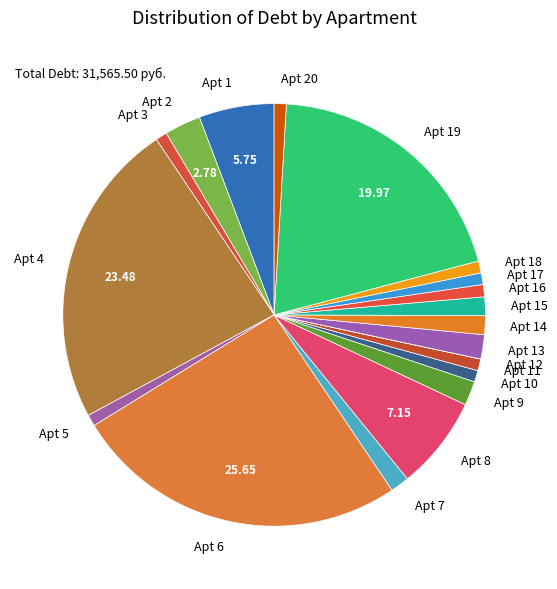

Is Apt 15 the majority of the pie?

No